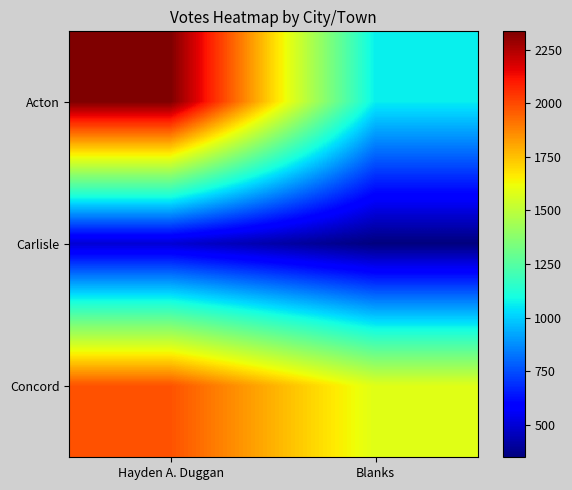

Count the number of data series in this chart.

3